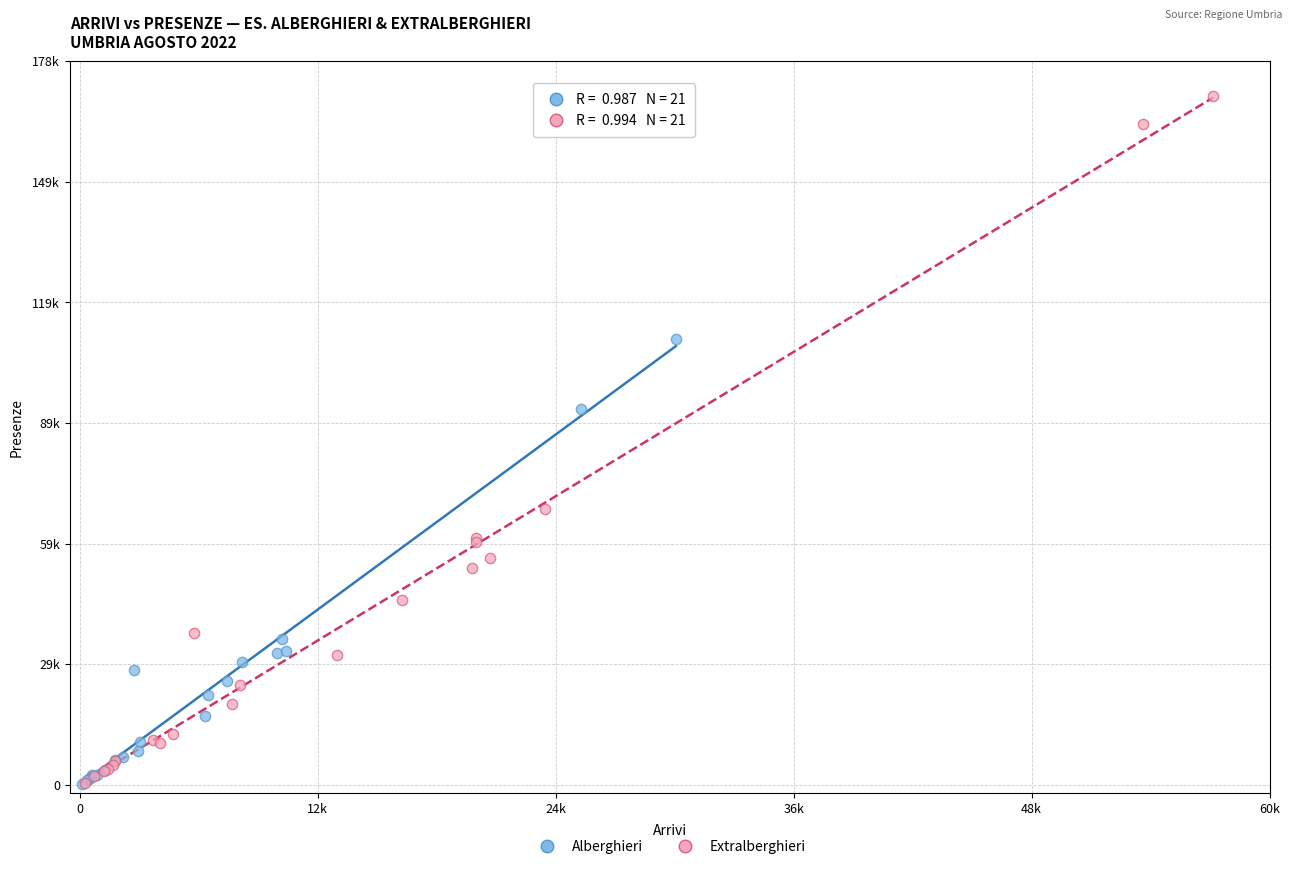

Which series has the largest Y range (max minus min)?

Extralberghieri